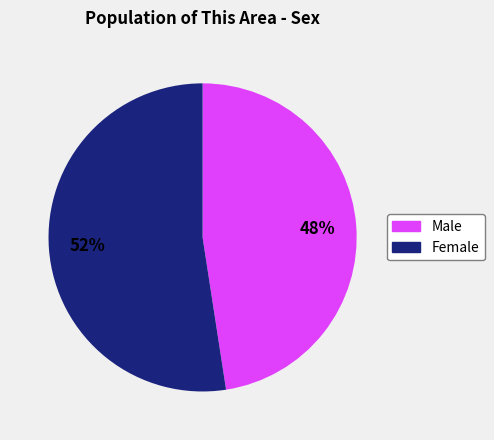

To the nearest percent, what is the average slice percentage?

50%